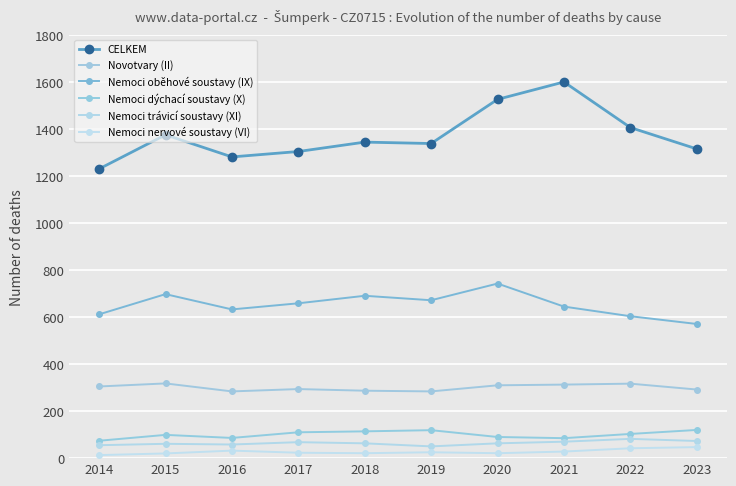

True or false: Nemoci oběhové soustavy (IX) and CELKEM cross at least once.

False